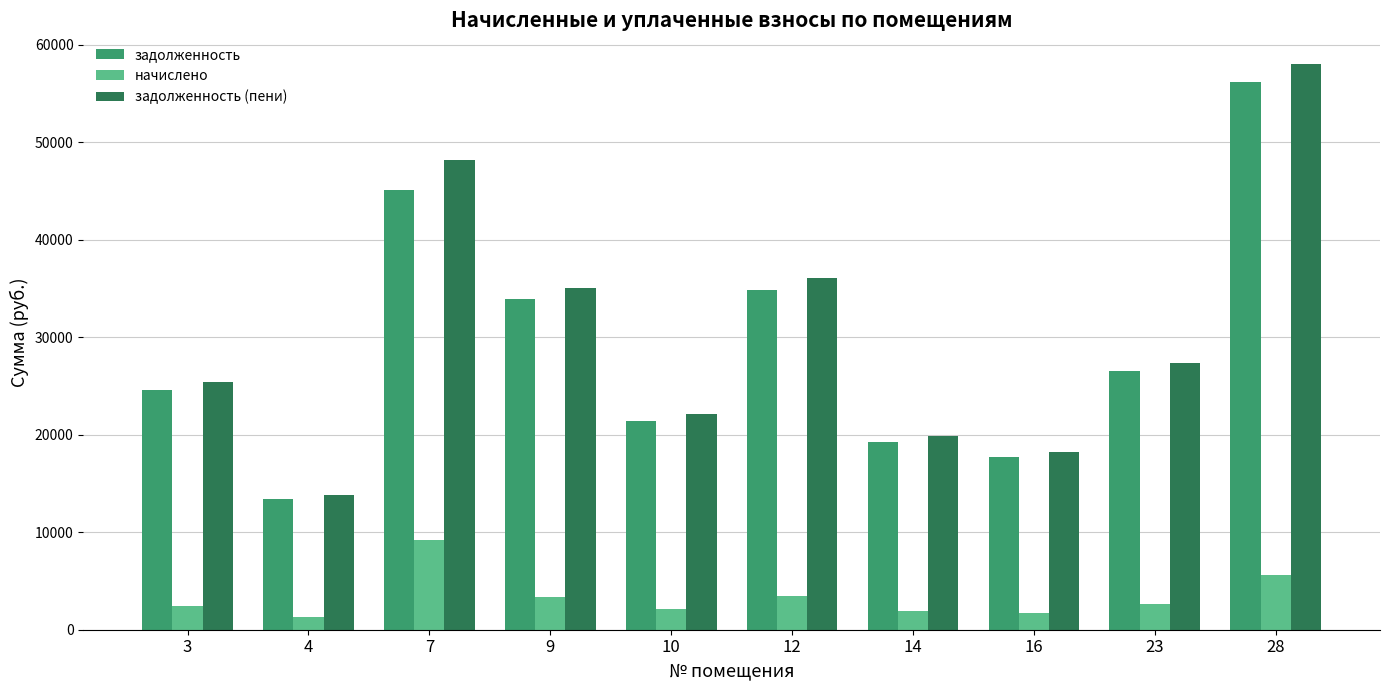

Rank the series by their maximum value, from highest to lowest.

задолженность (пени), задолженность, начислено